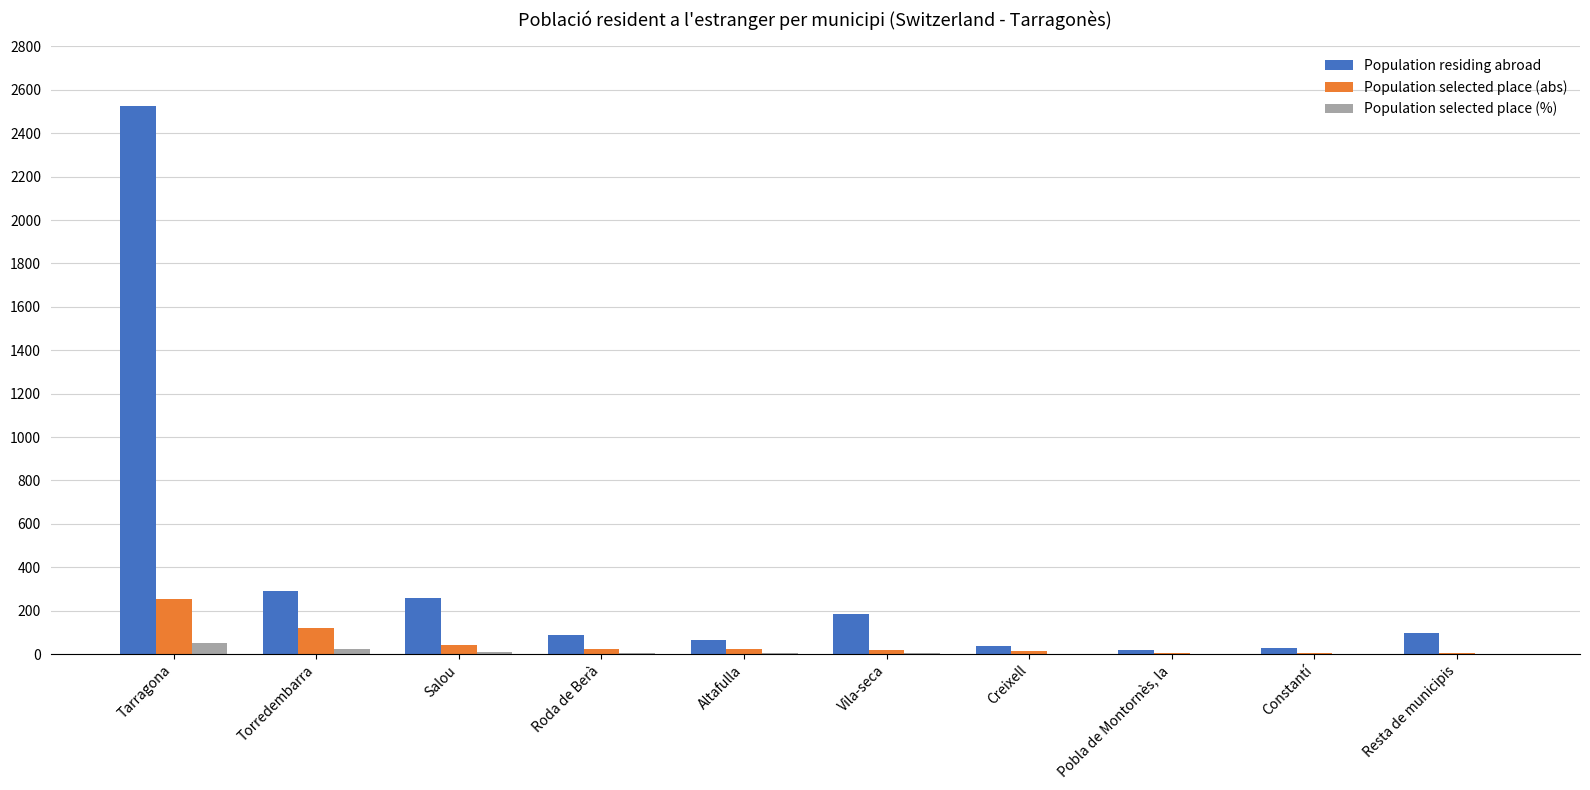

The Population residing abroad series shows 2525.0 at Tarragona. True or false?

True